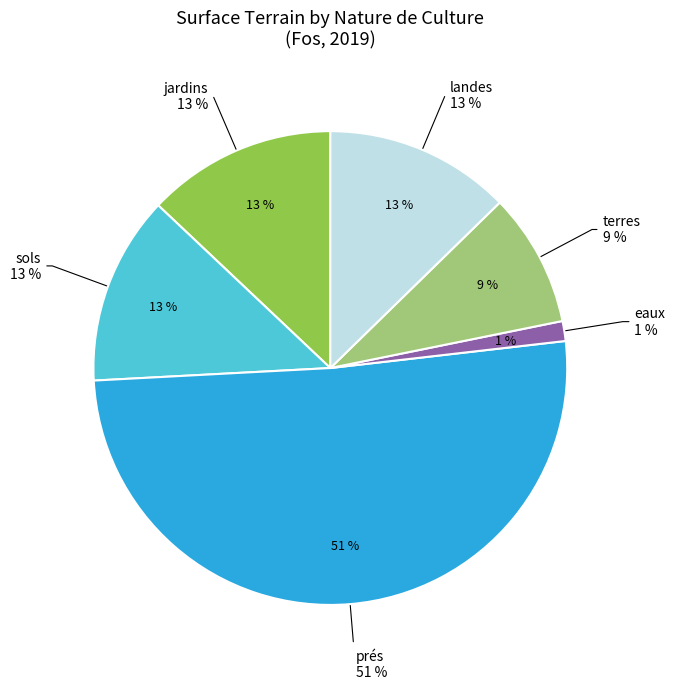

What percentage is the eaux slice, to the nearest percent?

1%